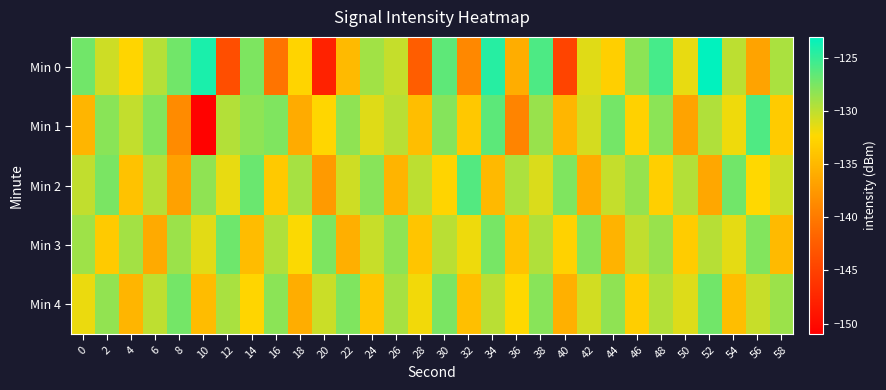

At 4, list the series in order from largest to smallest.

Min 3, Min 1, Min 0, Min 2, Min 4